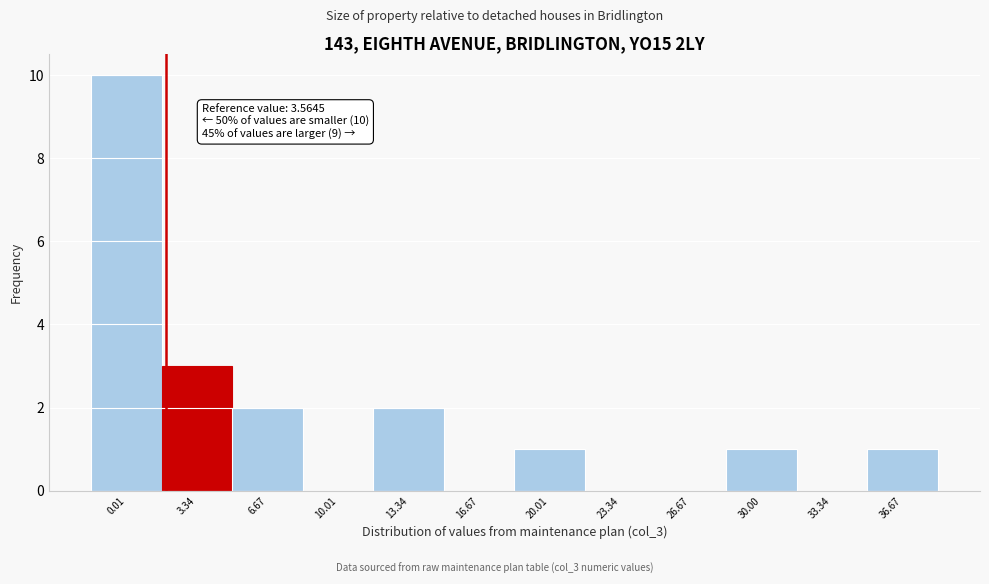

Reading left to right, extract all data points from this chart.

0.01=10	3.34=3	6.67=2	10.01=0	13.34=2	16.67=0	20.01=1	23.34=0	26.67=0	30.00=1	33.34=0	36.67=1